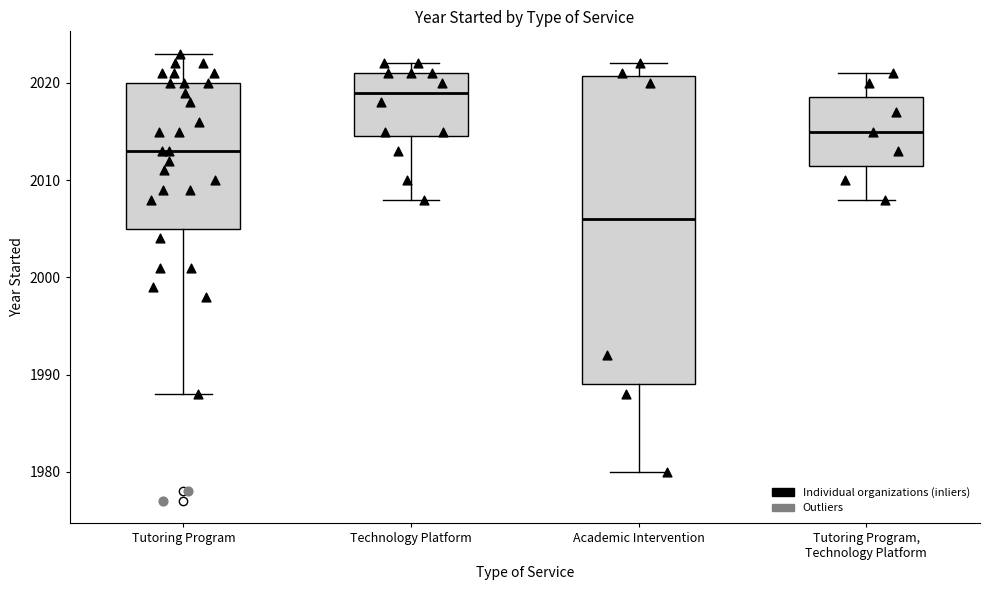

Reading left to right, transcribe this box plot: for each box, give where its median line is, the range the box spans, and where its two whiskers end, as read against the y-axis. The values are not printed on the chart, so give them approximately, as read against the axis.

Tutoring Program: median 2013, box 2005 to 2020, whiskers 1988 to 2023
Technology Platform: median 2019, box 2015 to 2021, whiskers 2008 to 2022
Academic Intervention: median 2006, box 1989 to 2021, whiskers 1980 to 2022
Tutoring Program, Technology Platform: median 2015, box 2012 to 2019, whiskers 2008 to 2021